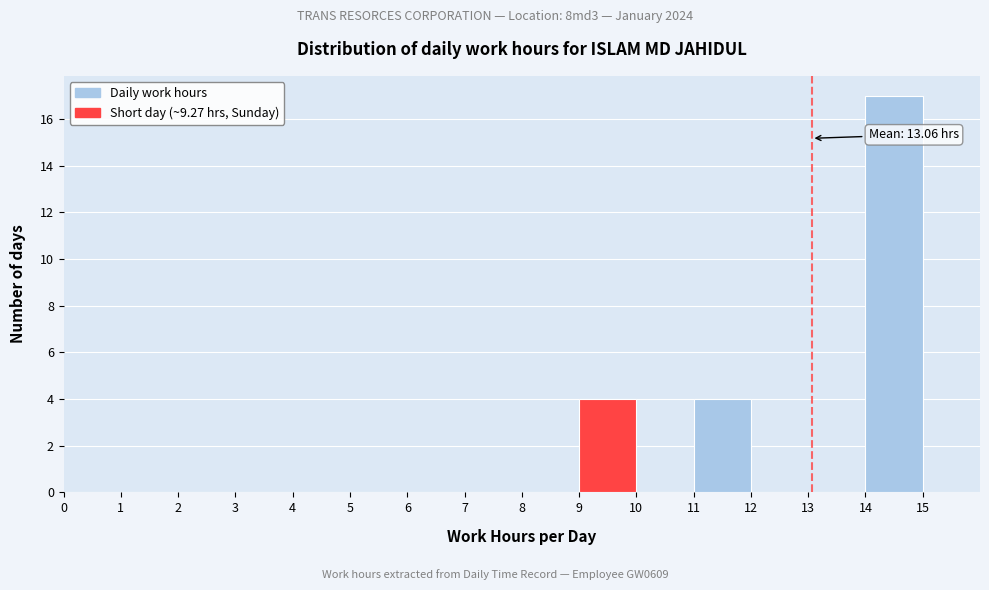

Over which range of the x-axis is the bar tallest?

14 to 15